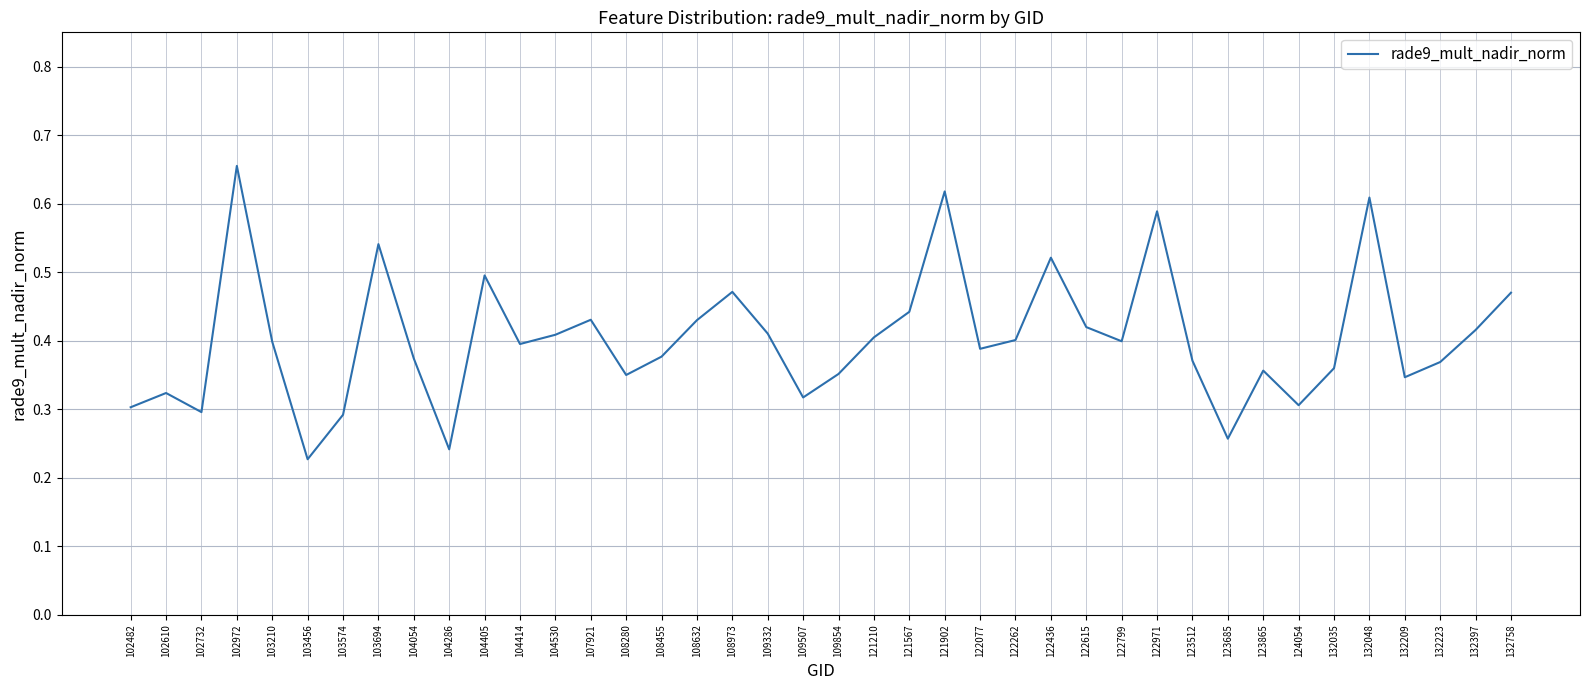

Between 104054 and 104286, which is larger?

104054